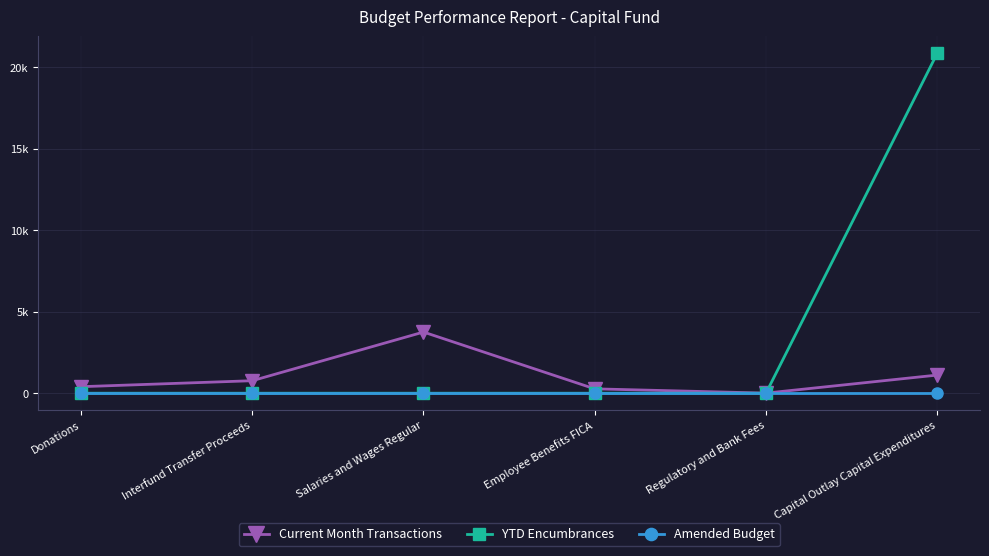

List the series in order of their overall mean, highest first.

YTD Encumbrances, Current Month Transactions, Amended Budget